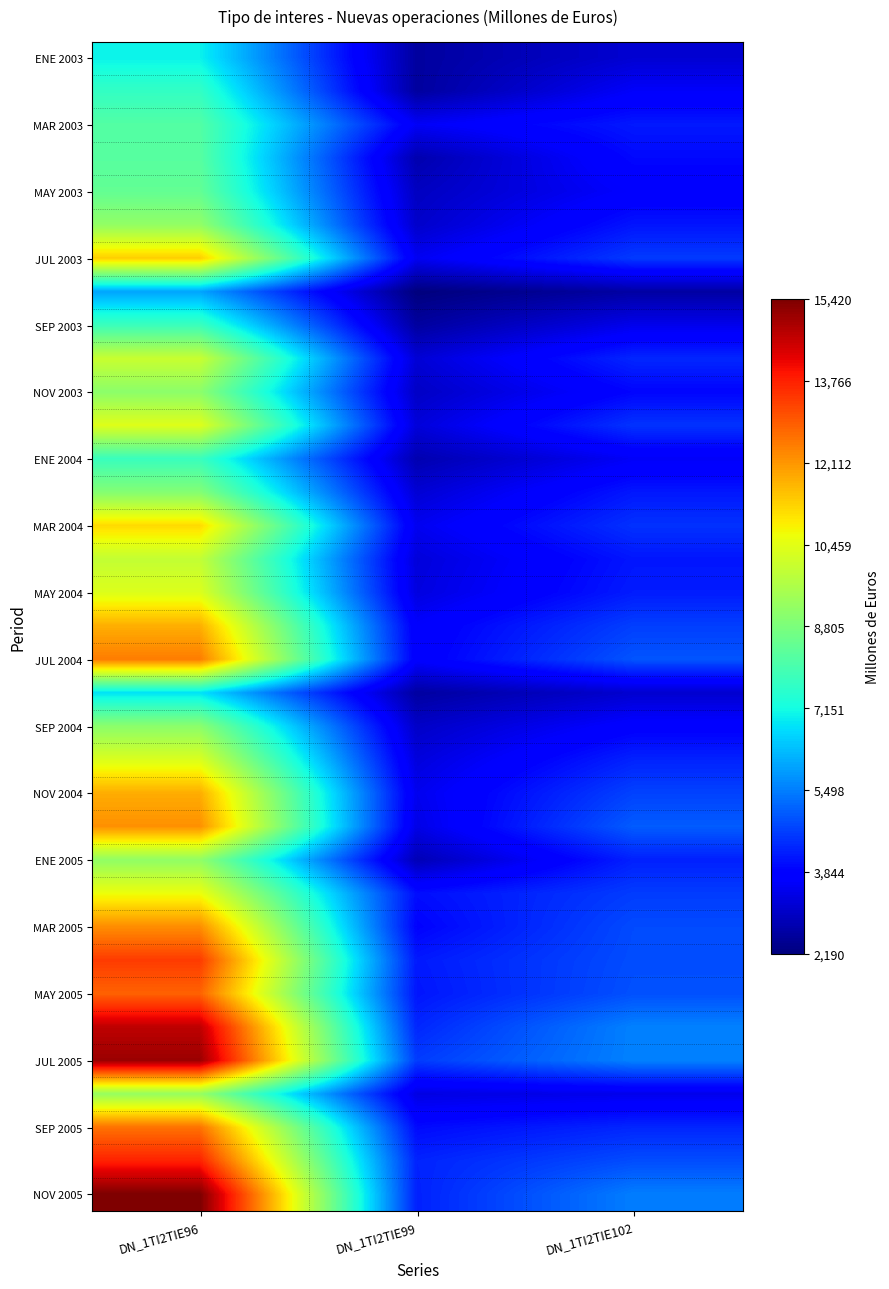

What is the maximum value shown in the chart?

15420